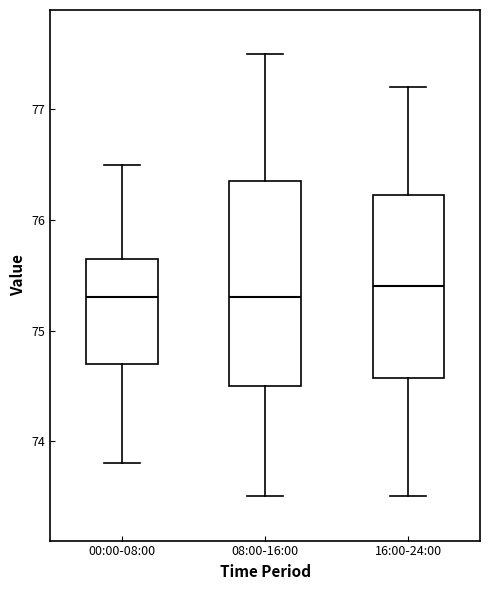

Which box has the highest median line?

16:00-24:00